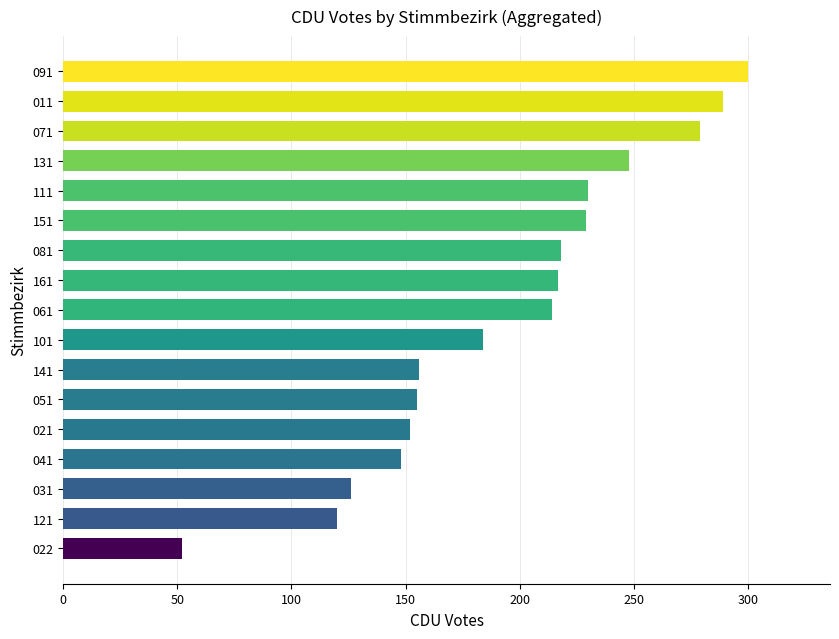

Approximately how many times larger is the value at 161 compared to 111?

0.9